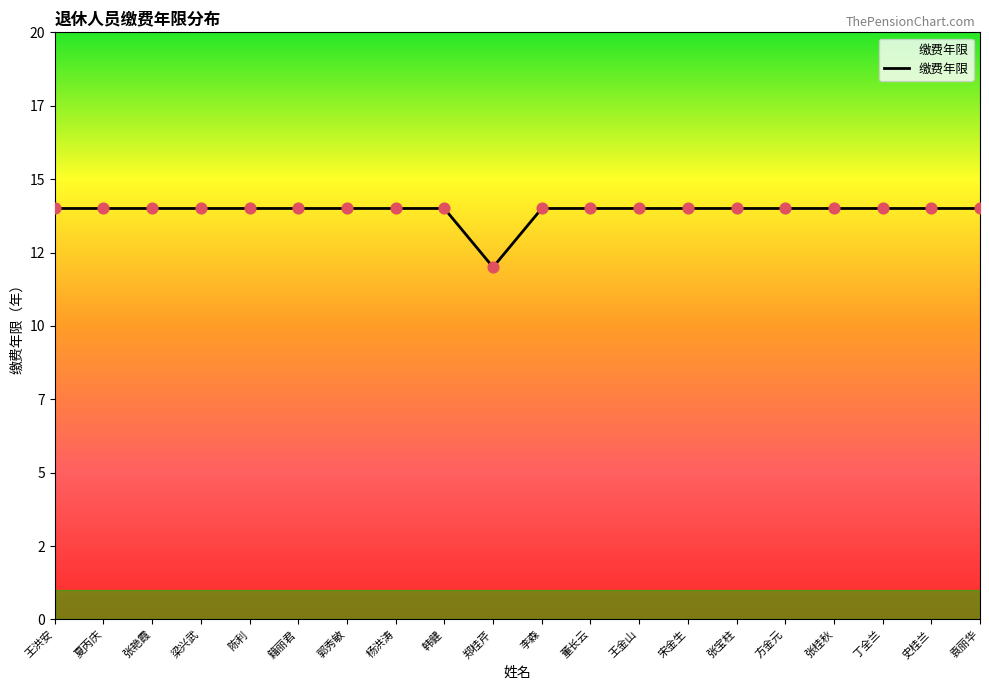

Approximately how many times larger is the value at 梁兴武 compared to 方金元?

1.0